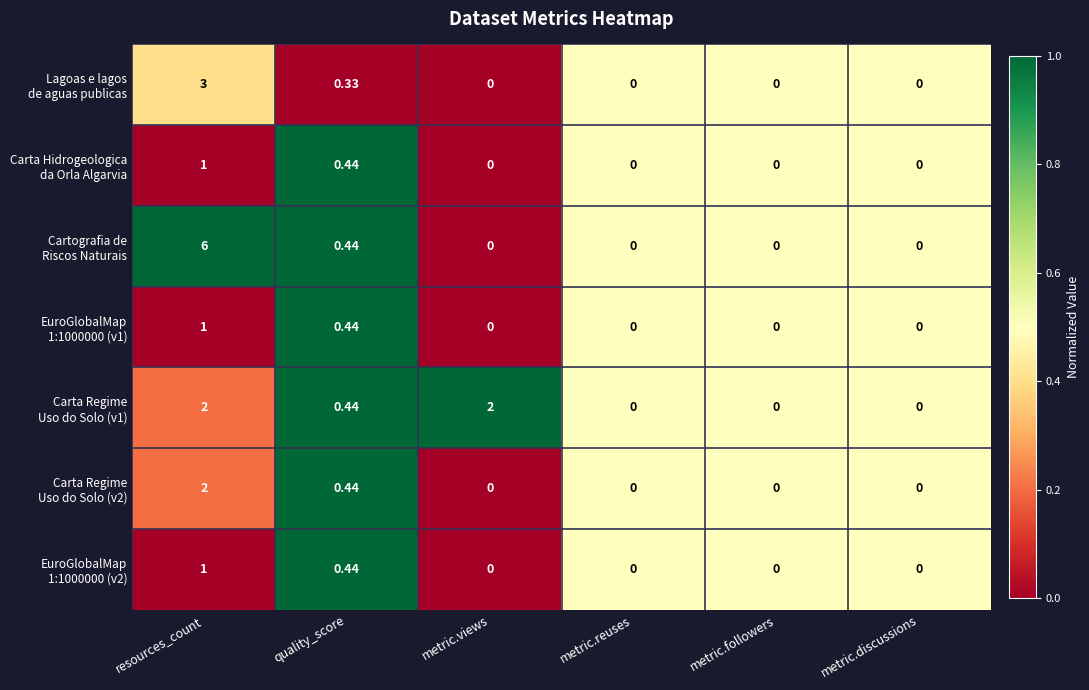

At which category is the sum across all series the highest?

resources_count